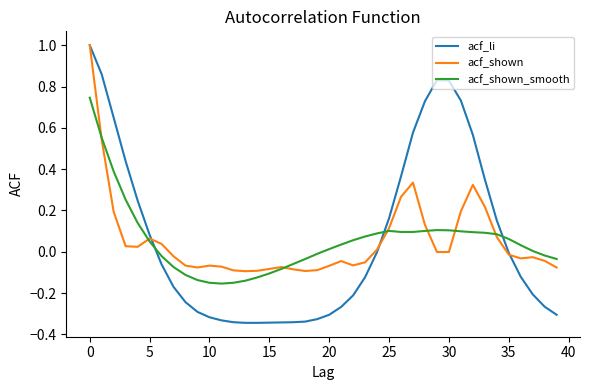

Which series has the largest range (max minus min)?

acf_li